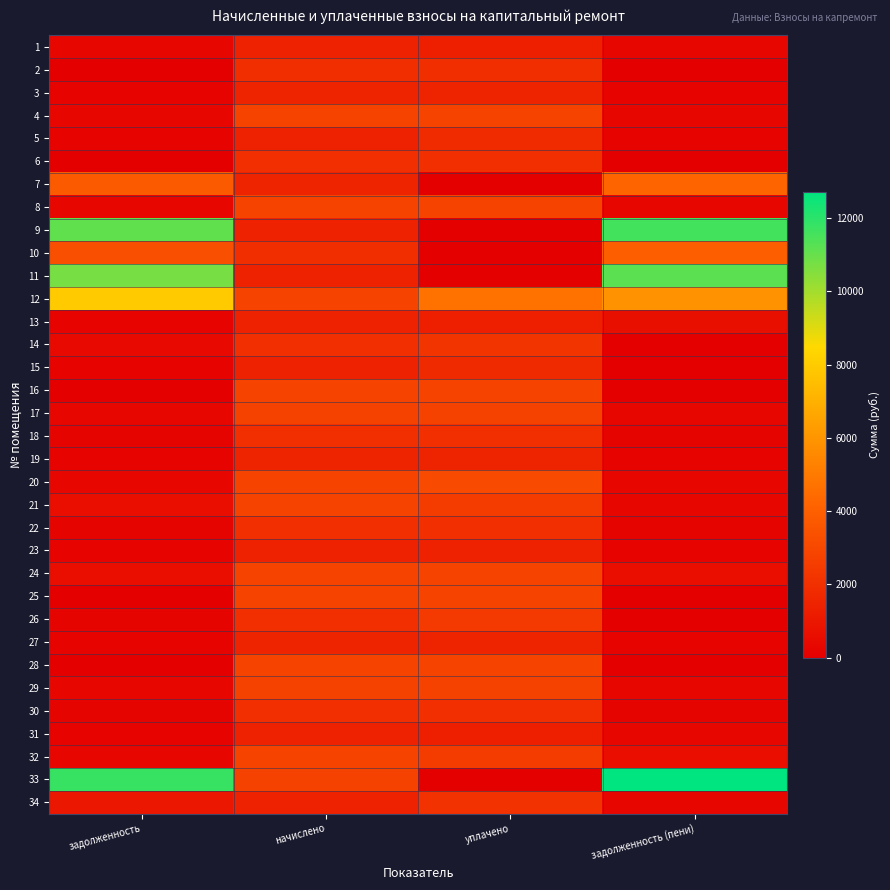

What is the difference between the highest and lowest values at уплачено?

4712.2